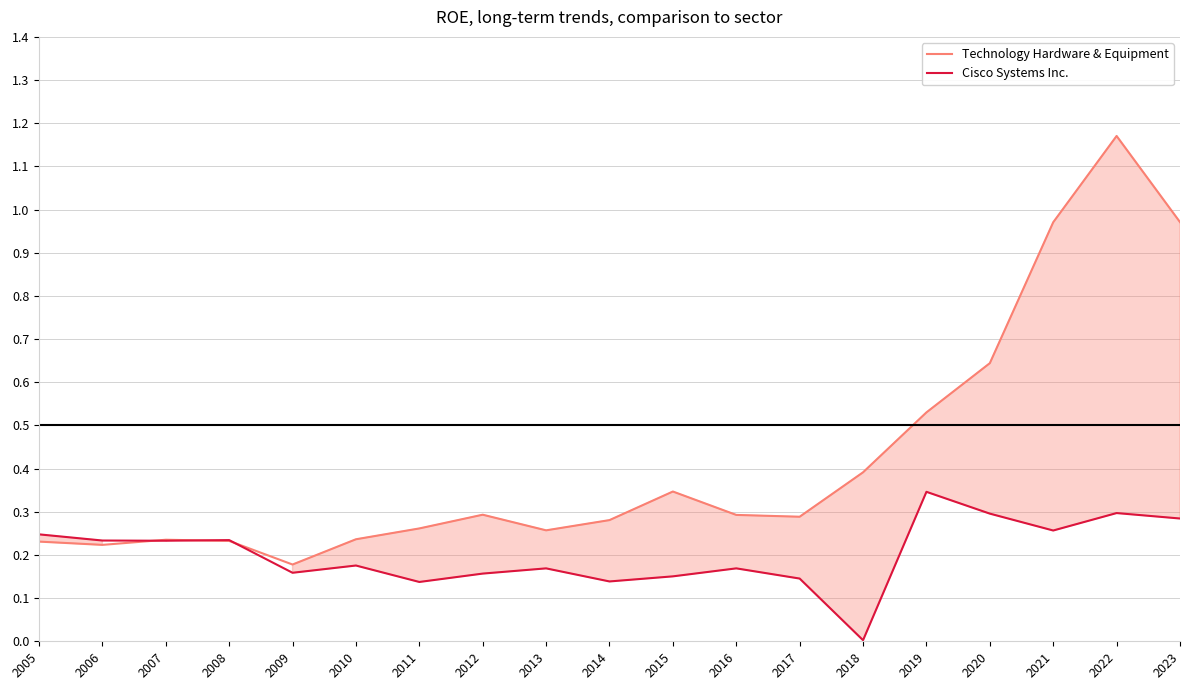

What are all the series names shown in the legend?

Technology Hardware & Equipment, Cisco Systems Inc.